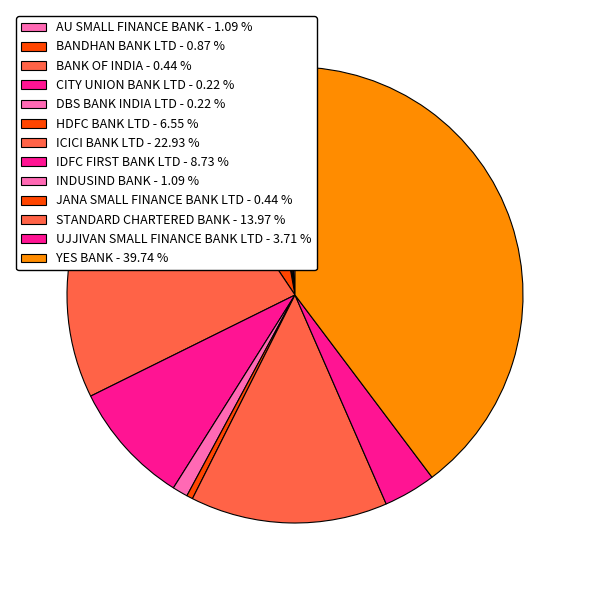

Which slice is the largest?

YES BANK